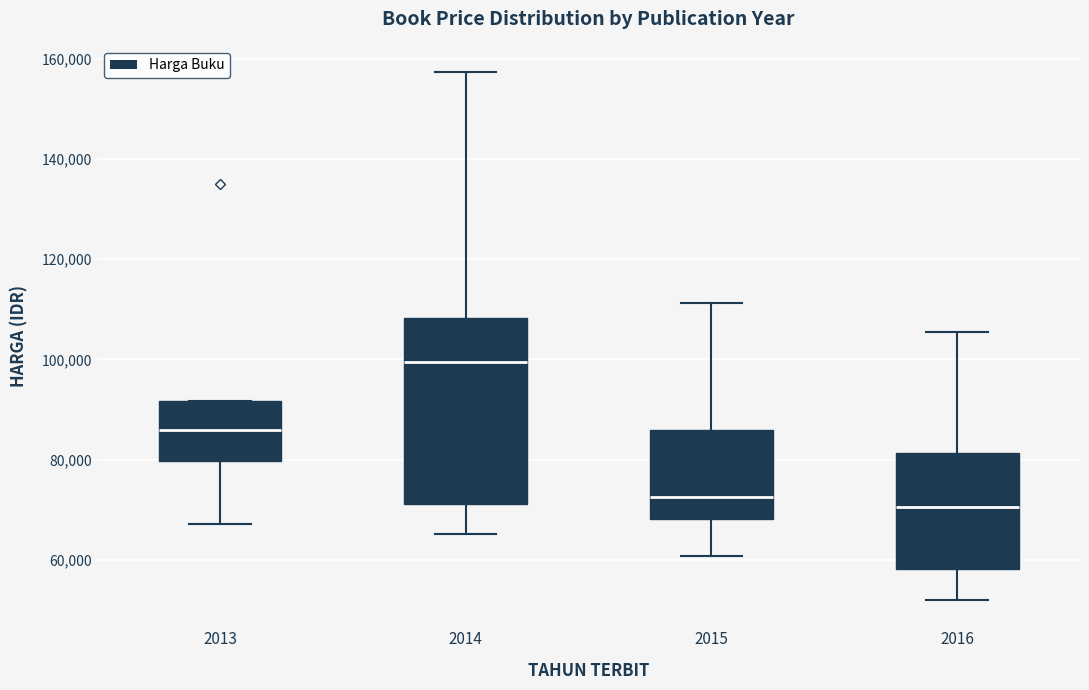

Which box's median line is the lowest?

2016